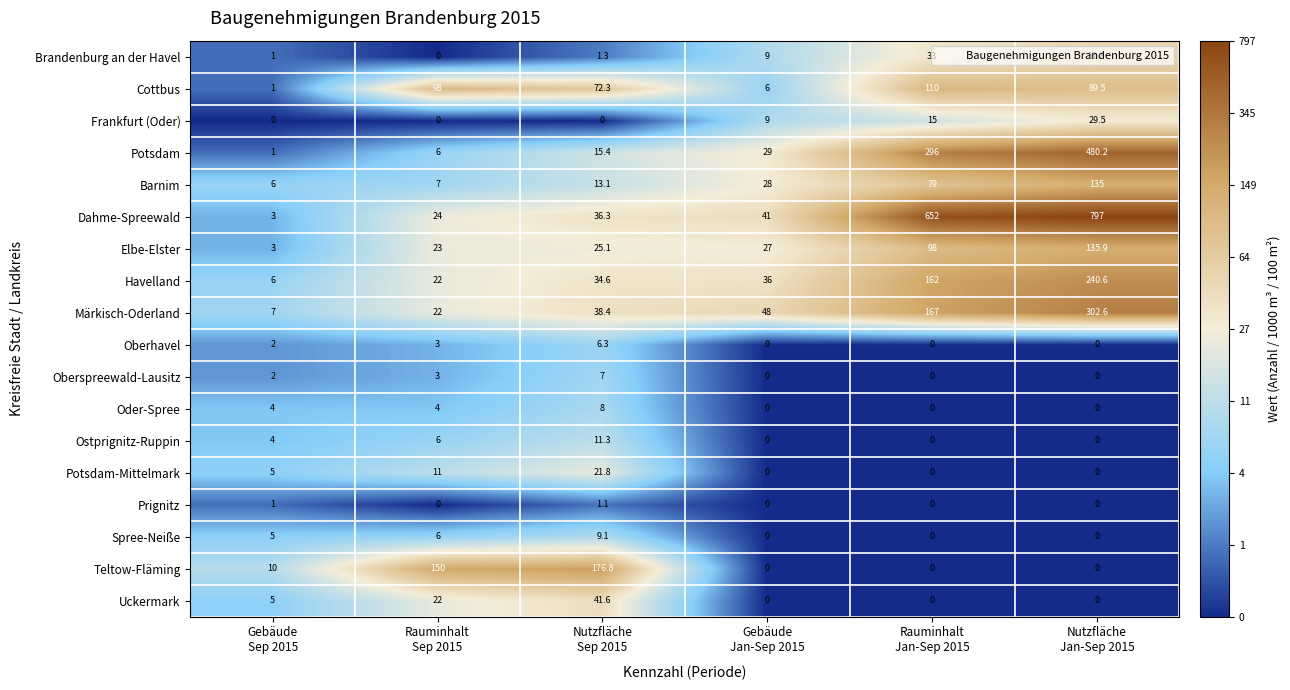

What is the maximum value shown in the chart?

797.0